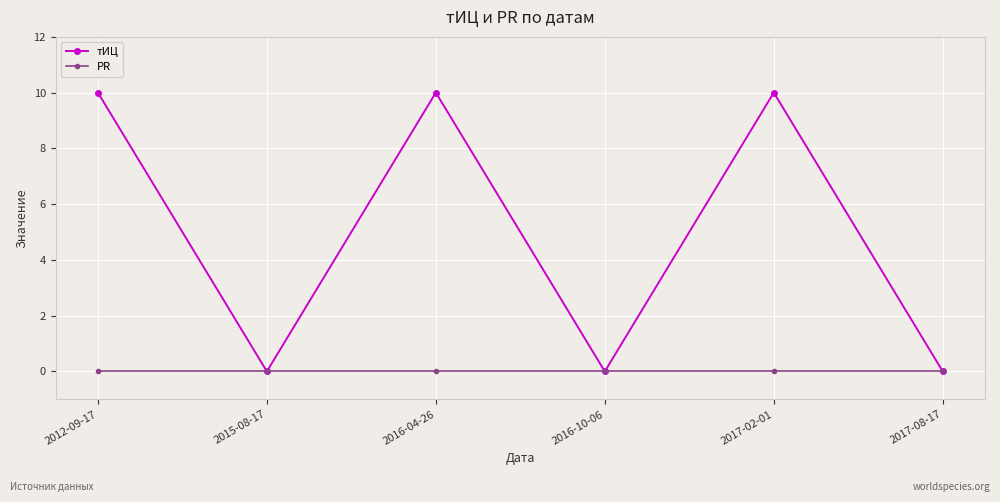

Which series has the widest spread of values?

тИЦ